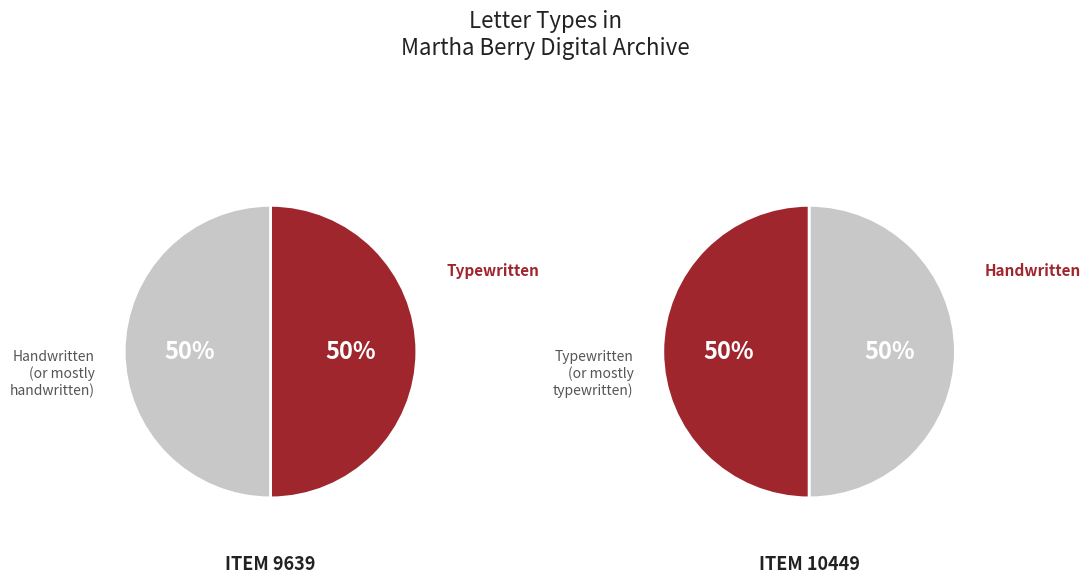

Does any single category account for the majority?

No